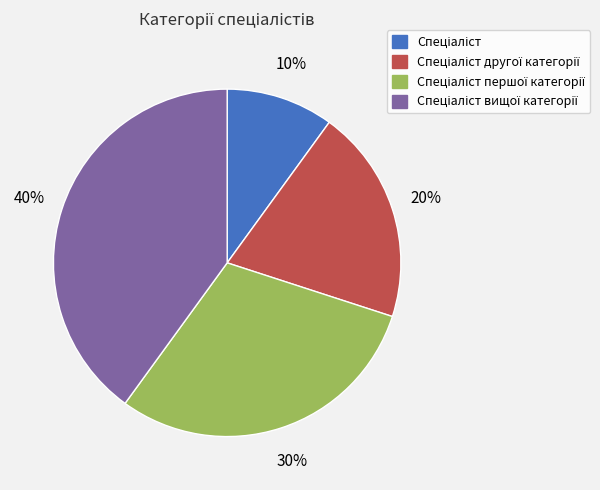

Is there any slice that represents more than half of the pie?

No